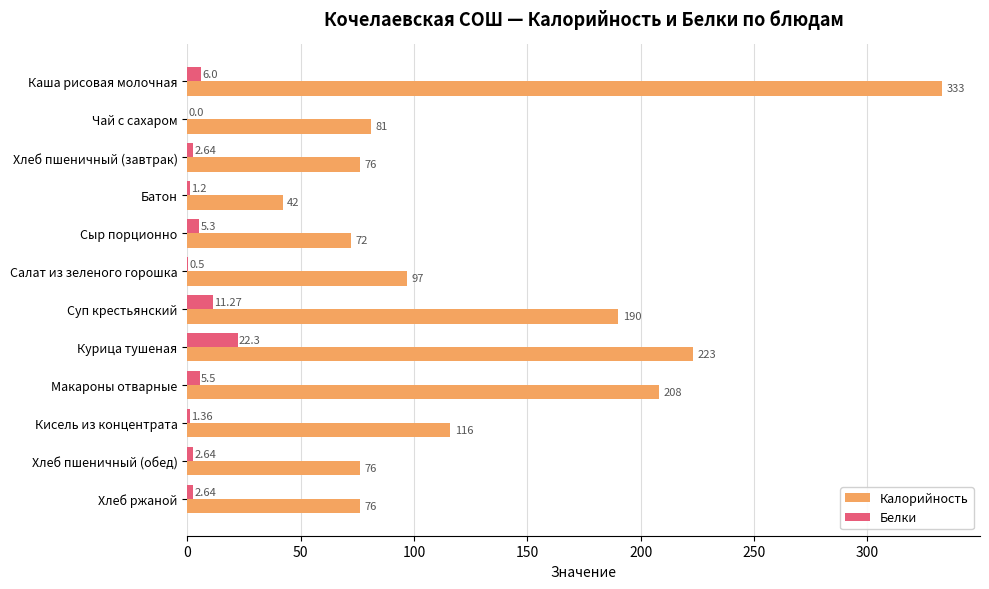

Which series has the largest range (max minus min)?

Калорийность